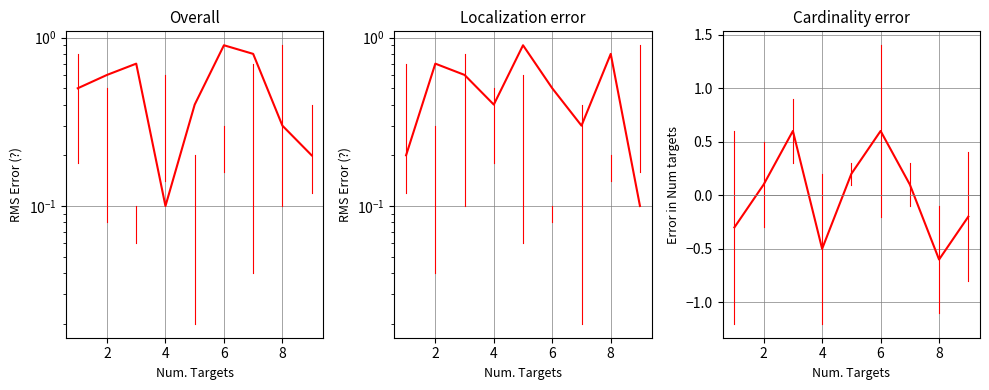

At which category does col_6 reach its first local peak?

2